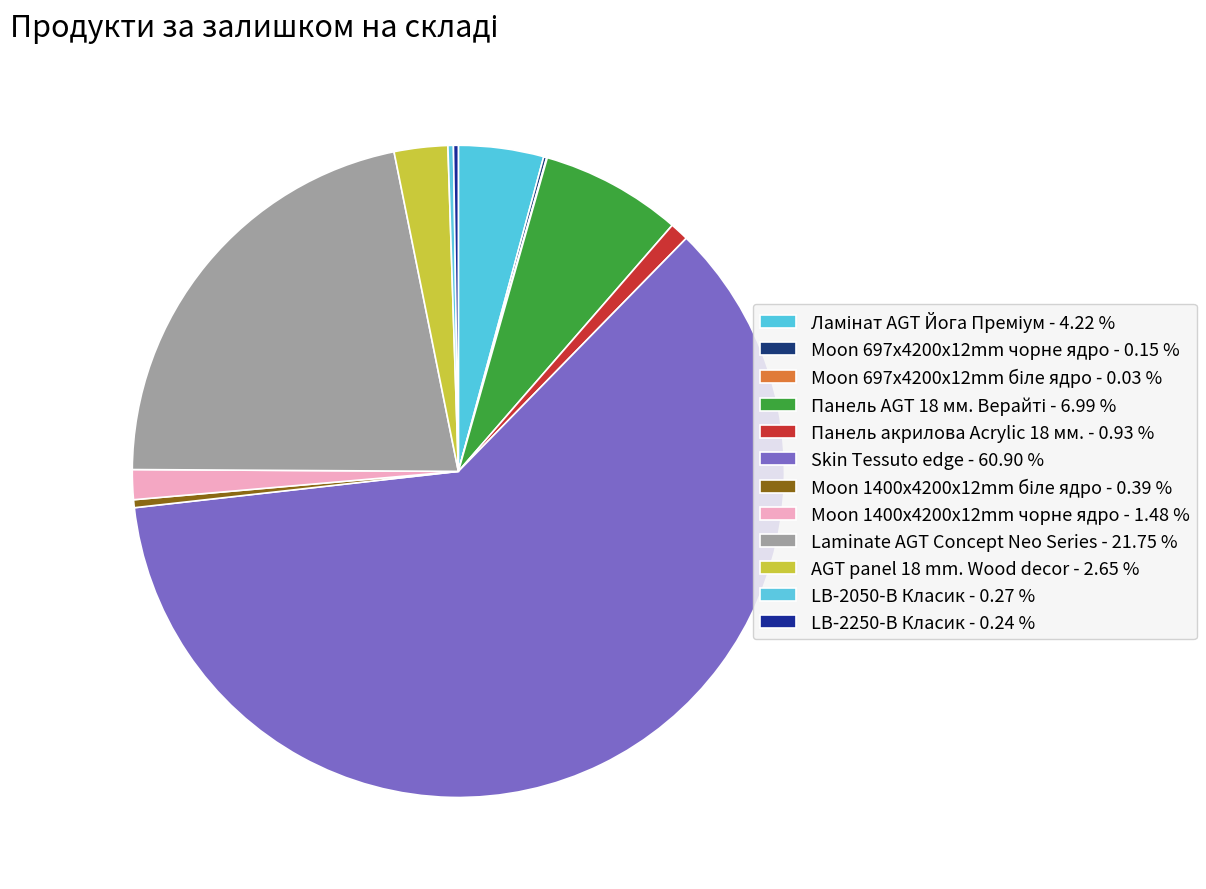

What is the largest slice in the pie chart?

Skin Tessuto edge